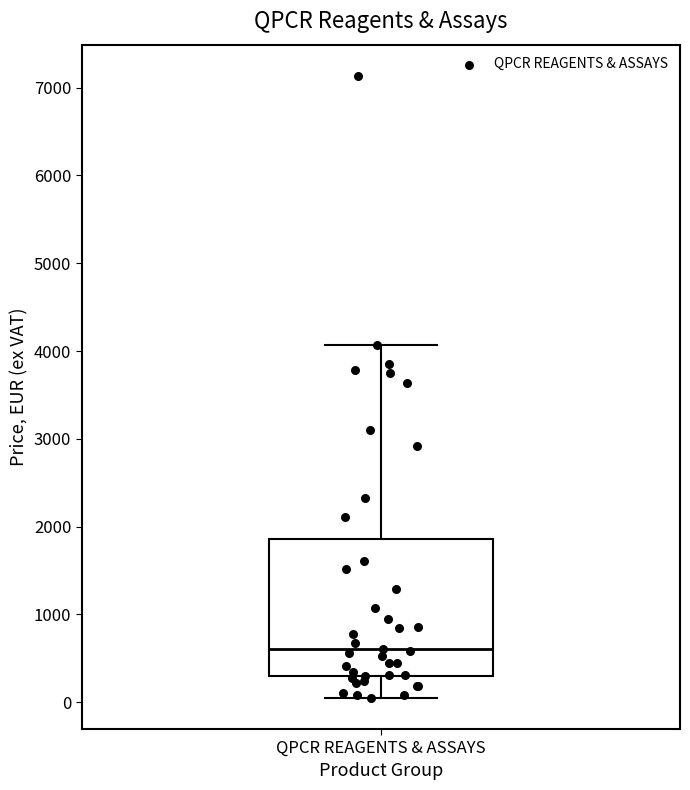

Read this box plot against the y-axis: the position of the median line, the range covered by the box, and the ends of both whiskers. The values are not printed on the chart, so give them approximately, as read against the axis.

median 600, box 300 to 1900, whiskers 0 to 4100